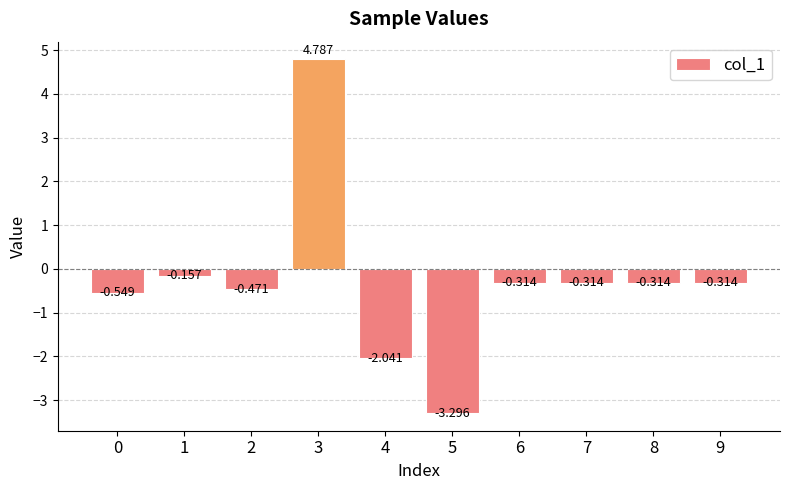

Which has a higher value, 5 or 9?

9